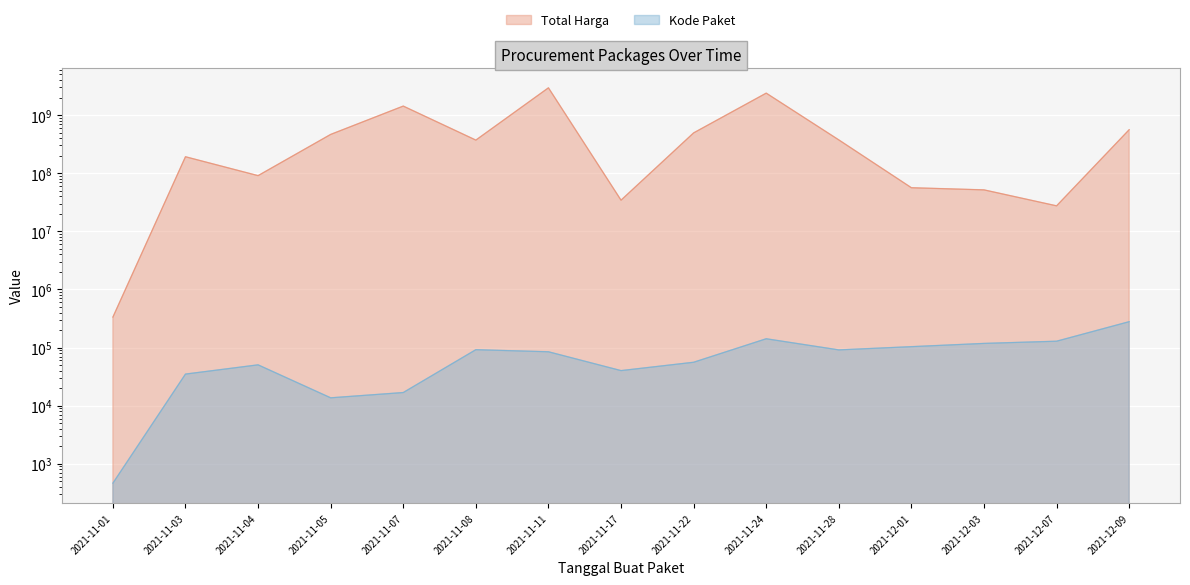

At which category does Kode Paket reach its first local valley?

2021-11-05